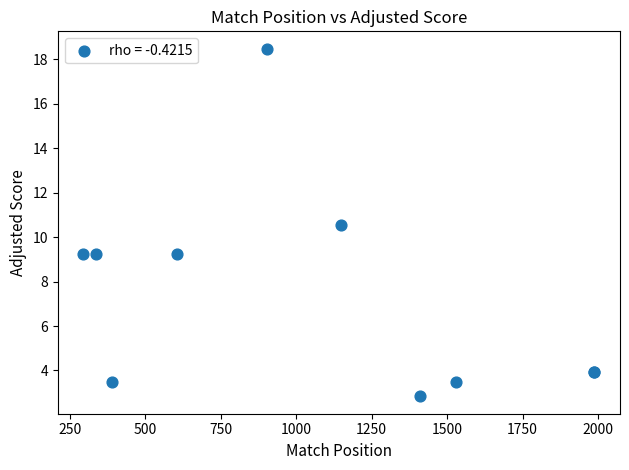

What Y value in the scatter plot is closest to 10?

10.6